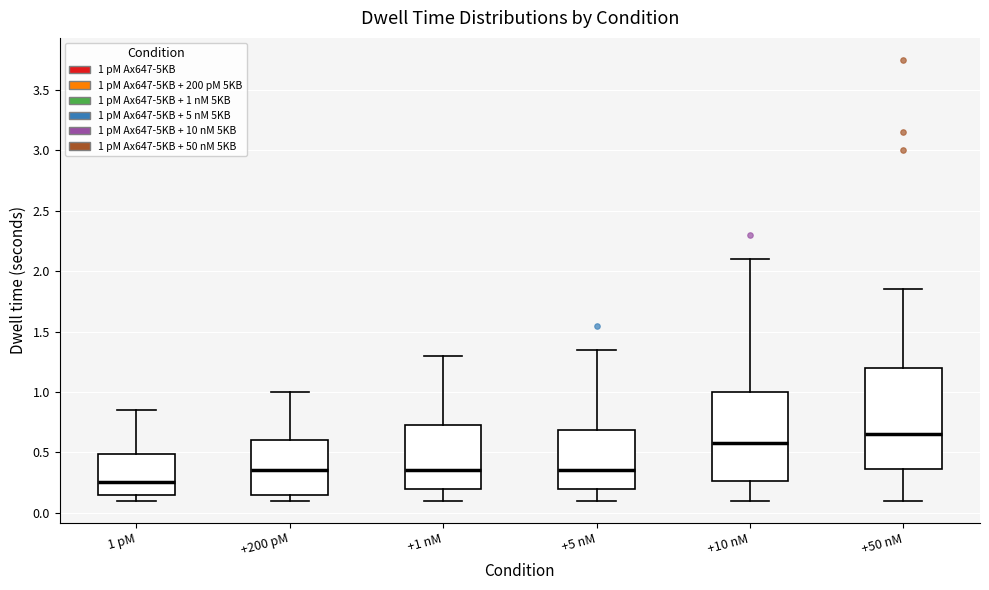

Reading left to right, read every box against the y-axis: the position of its median line, the range the box covers, and the ends of its whiskers. The values are not printed on the chart, so give them approximately, as read against the axis.

1 pM: median 0.25, box 0.15 to 0.50, whiskers 0.10 to 0.85
+200 pM: median 0.35, box 0.15 to 0.60, whiskers 0.10 to 1.00
+1 nM: median 0.35, box 0.20 to 0.75, whiskers 0.10 to 1.30
+5 nM: median 0.35, box 0.20 to 0.70, whiskers 0.10 to 1.35
+10 nM: median 0.60, box 0.25 to 1.00, whiskers 0.10 to 2.10
+50 nM: median 0.65, box 0.35 to 1.20, whiskers 0.10 to 1.85